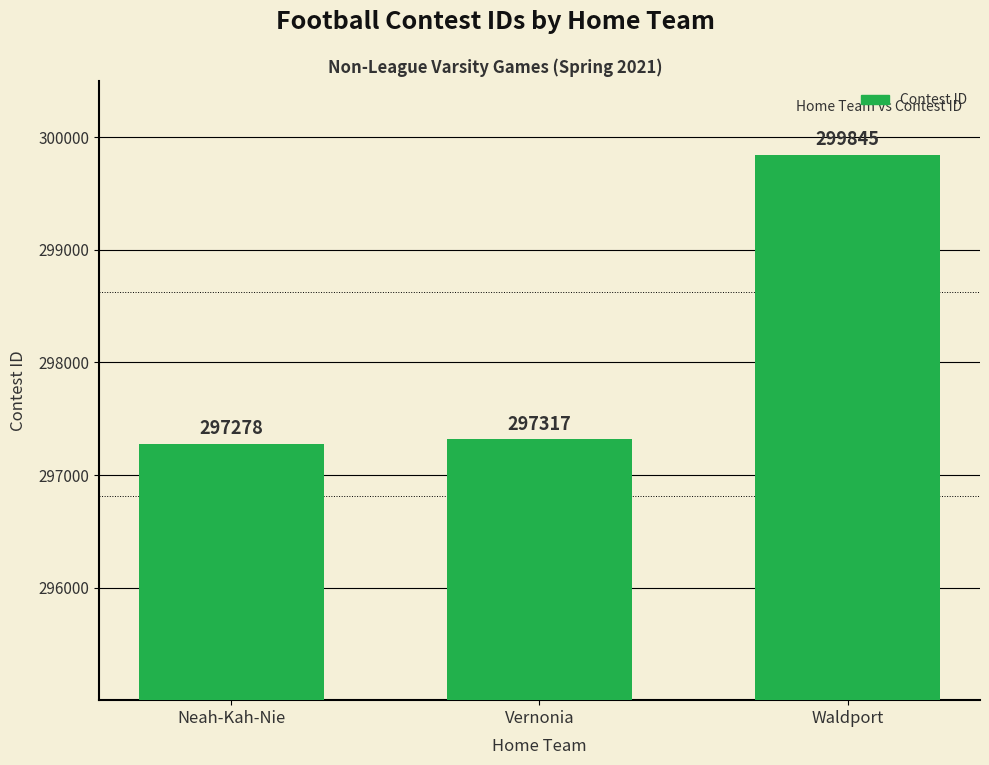

What position from the right is Neah-Kah-Nie?

3